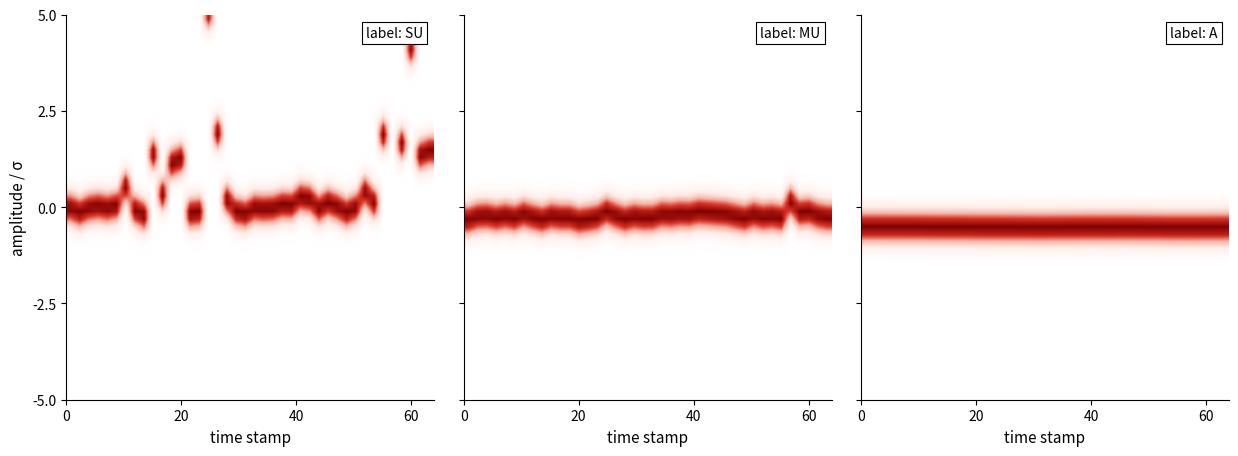

What is the maximum value shown in the chart?

0.9